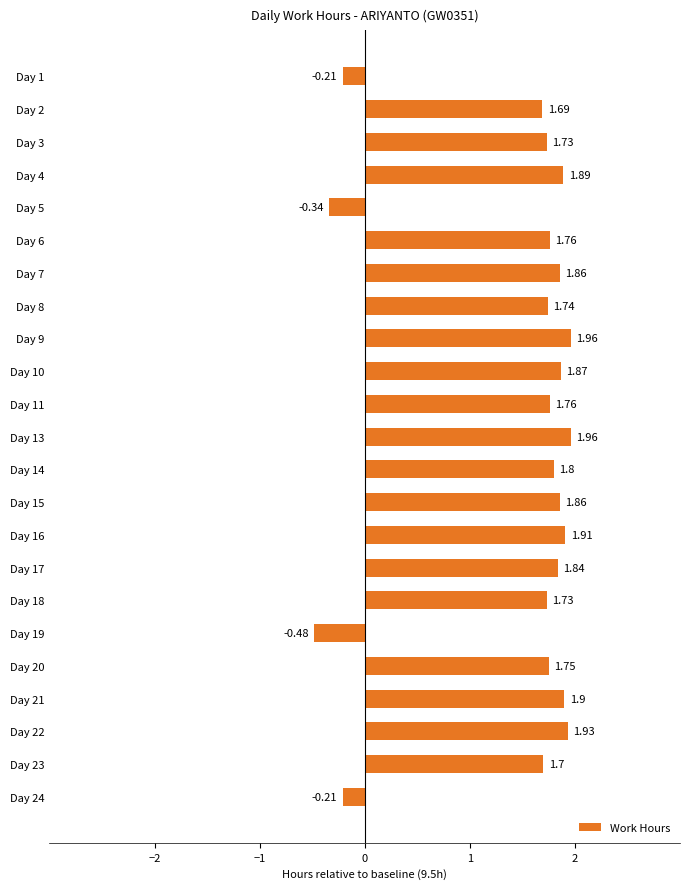

What is the average value?

1.5